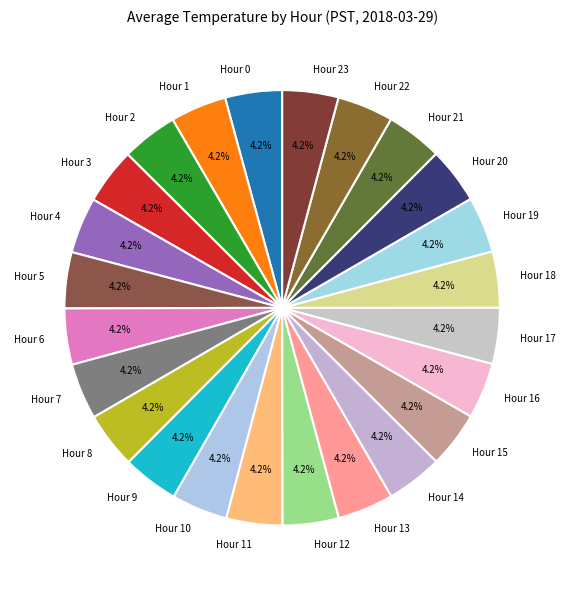

Count the number of slices in the pie.

24